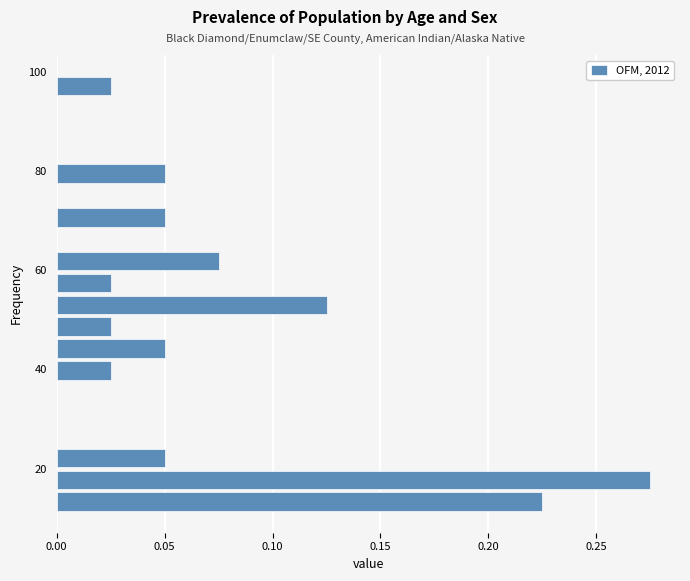

Around what value on the y-axis is the longest bar? Give the approximate position of its centre, as read against the axis.

18